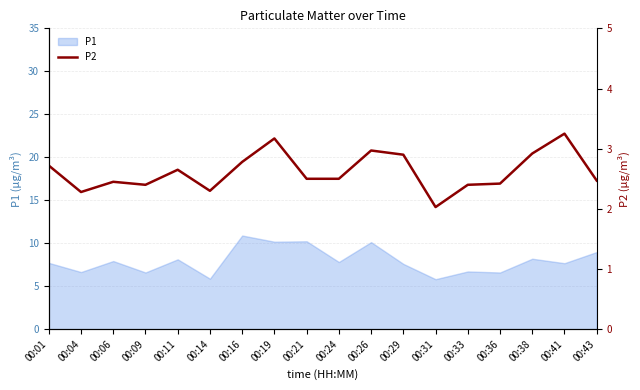

Is it true that the value at 00:01 is 2.7?

True